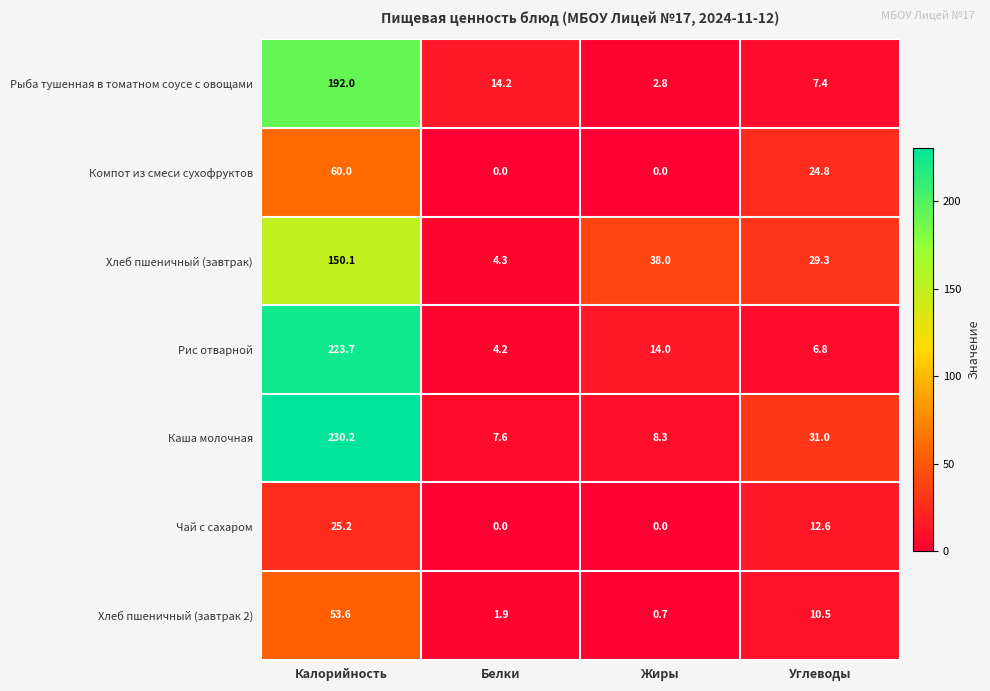

What is the average value of the Каша молочная series?

69.3